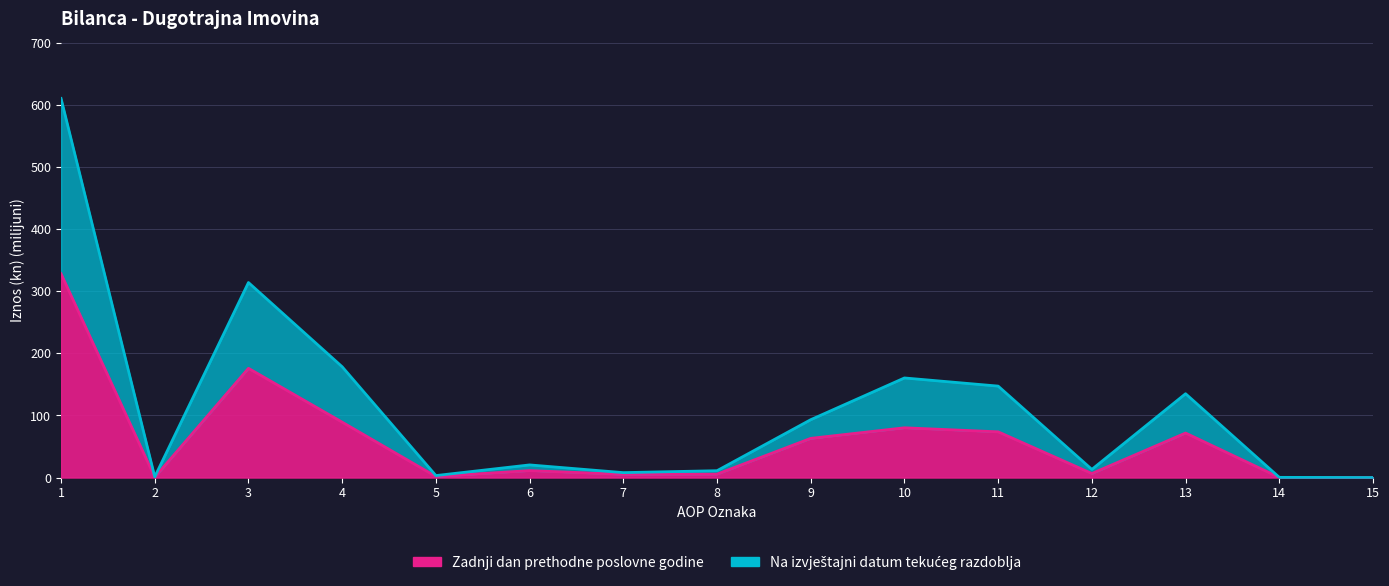

The value of Na izvještajni datum tekućeg razdoblja at 2 is 1.1. True or false?

True